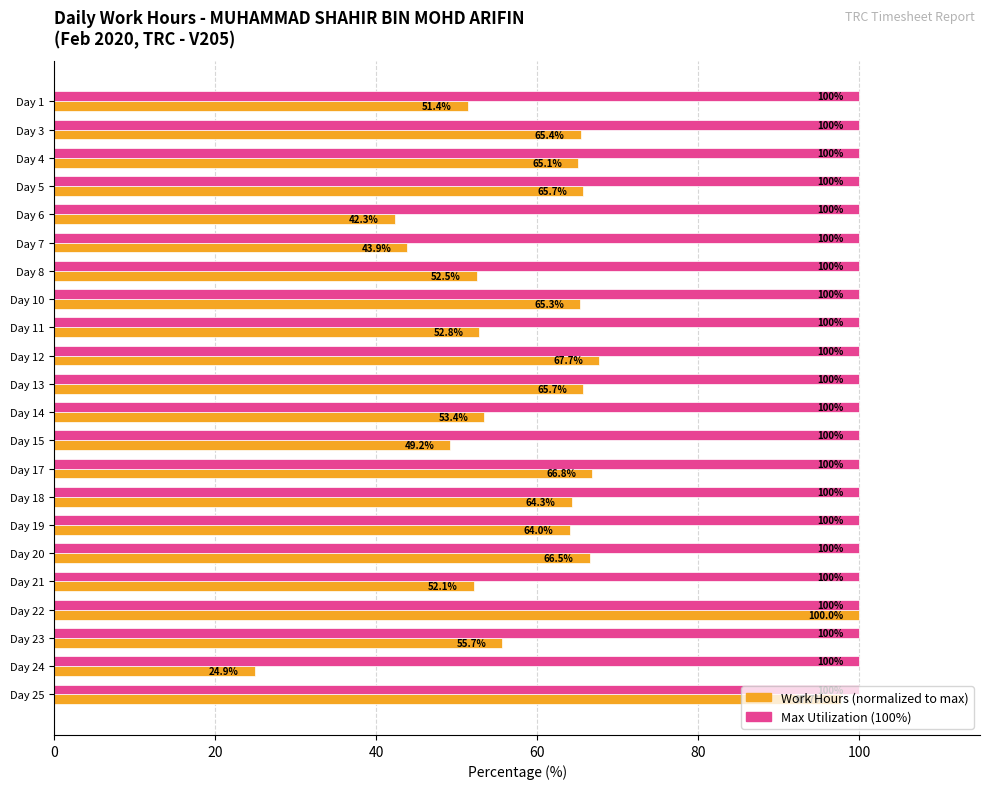

What is the total value across all series at Day 22?

200.0